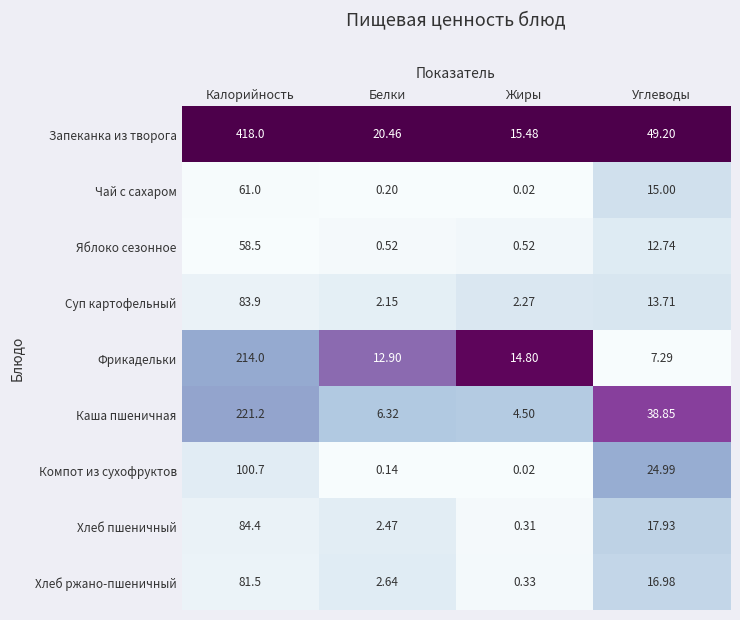

Which series has the largest range (max minus min)?

Запеканка из творога